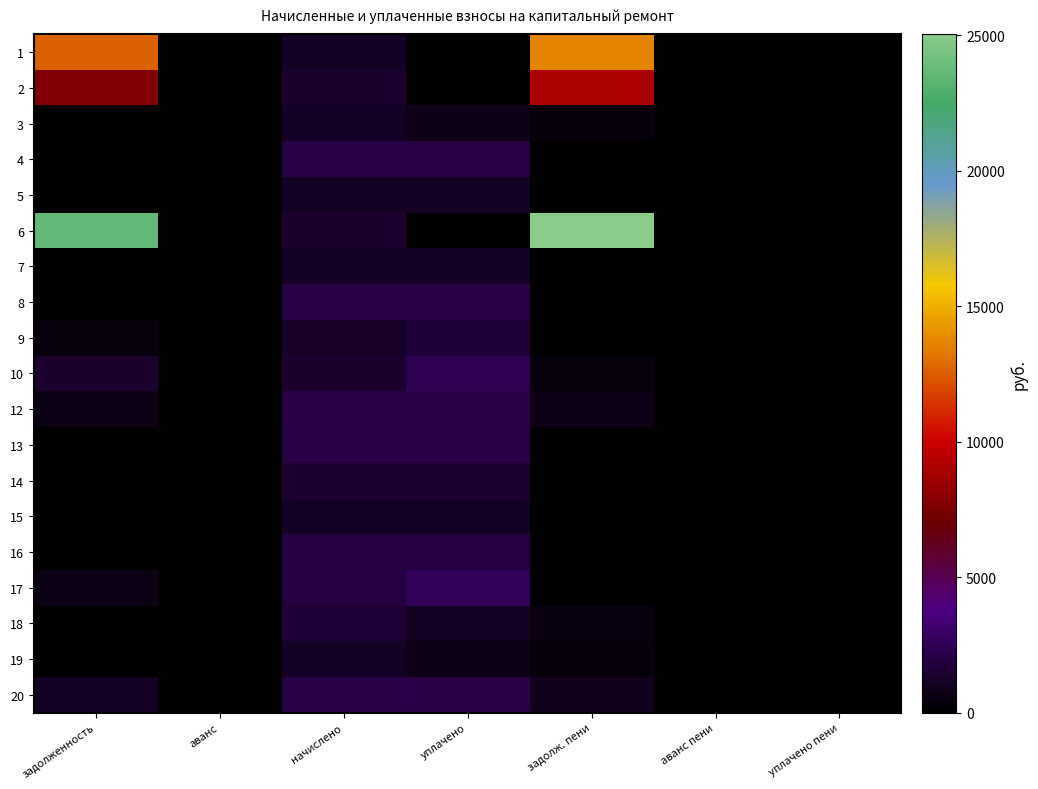

Reading left to right, list all the values displayed in this chart.

1: задолженность=12524.6	аванс=0.0	начислено=1120.9	уплачено=0.0	задолж. пени=13645.5	аванс пени=0.0	уплачено пени=0.0
2: задолженность=7656.1	аванс=0.0	начислено=1404.8	уплачено=0.0	задолж. пени=9060.8	аванс пени=0.0	уплачено пени=0.0
3: задолженность=0.0	аванс=0.0	начислено=1165.1	уплачено=776.7	задолж. пени=388.4	аванс пени=0.0	уплачено пени=0.0
4: задолженность=0.0	аванс=0.0	начислено=1972.6	уплачено=1972.6	задолж. пени=0.0	аванс пени=0.0	уплачено пени=0.0
5: задолженность=0.0	аванс=0.0	начислено=1124.5	уплачено=1124.5	задолж. пени=0.0	аванс пени=0.0	уплачено пени=0.0
6: задолженность=23601.6	аванс=0.0	начислено=1423.2	уплачено=0.0	задолж. пени=25024.8	аванс пени=0.0	уплачено пени=0.0
7: задолженность=0.0	аванс=0.0	начислено=1109.8	уплачено=1109.8	задолж. пени=0.0	аванс пени=0.0	уплачено пени=0.0
8: задолженность=0.0	аванс=0.0	начислено=2002.0	уплачено=2002.0	задолж. пени=0.0	аванс пени=0.0	уплачено пени=0.0
9: задолженность=399.4	аванс=0.0	начислено=1198.3	уплачено=1597.7	задолж. пени=0.0	аванс пени=0.0	уплачено пени=0.0
10: задолженность=1460.0	аванс=0.0	начислено=1460.0	уплачено=2433.4	задолж. пени=486.7	аванс пени=0.0	уплачено пени=3.7
12: задолженность=682.0	аванс=0.0	начислено=2072.1	уплачено=2057.0	задолж. пени=697.1	аванс пени=0.0	уплачено пени=0.0
13: задолженность=0.0	аванс=0.0	начислено=1957.8	уплачено=1957.8	задолж. пени=0.0	аванс пени=0.0	уплачено пени=0.0
14: задолженность=0.0	аванс=0.0	начислено=1559.6	уплачено=1559.6	задолж. пени=0.0	аванс пени=0.0	уплачено пени=0.0
15: задолженность=0.0	аванс=0.0	начислено=1165.1	уплачено=1165.1	задолж. пени=0.0	аванс пени=0.0	уплачено пени=0.0
16: задолженность=0.0	аванс=0.0	начислено=1924.6	уплачено=1924.6	задолж. пени=0.0	аванс пени=0.0	уплачено пени=0.0
17: задолженность=650.1	аванс=0.0	начислено=1950.4	уплачено=2600.6	задолж. пени=0.0	аванс пени=0.0	уплачено пени=0.0
18: задолженность=0.0	аванс=0.0	начислено=1611.2	уплачено=1074.1	задолж. пени=537.1	аванс пени=0.0	уплачено пени=0.0
19: задолженность=0.0	аванс=0.0	начислено=1161.4	уплачено=774.3	задолж. пени=387.1	аванс пени=0.0	уплачено пени=0.0
20: задолженность=1111.8	аванс=0.0	начислено=1965.2	уплачено=2121.8	задолж. пени=955.1	аванс пени=0.0	уплачено пени=0.0